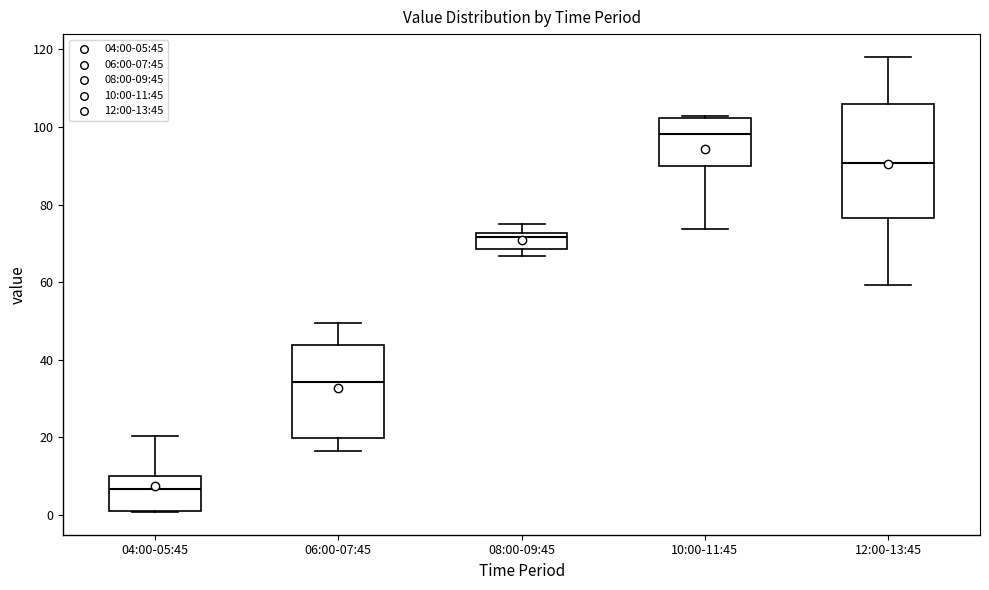

Which box has the highest median line?

10:00-11:45